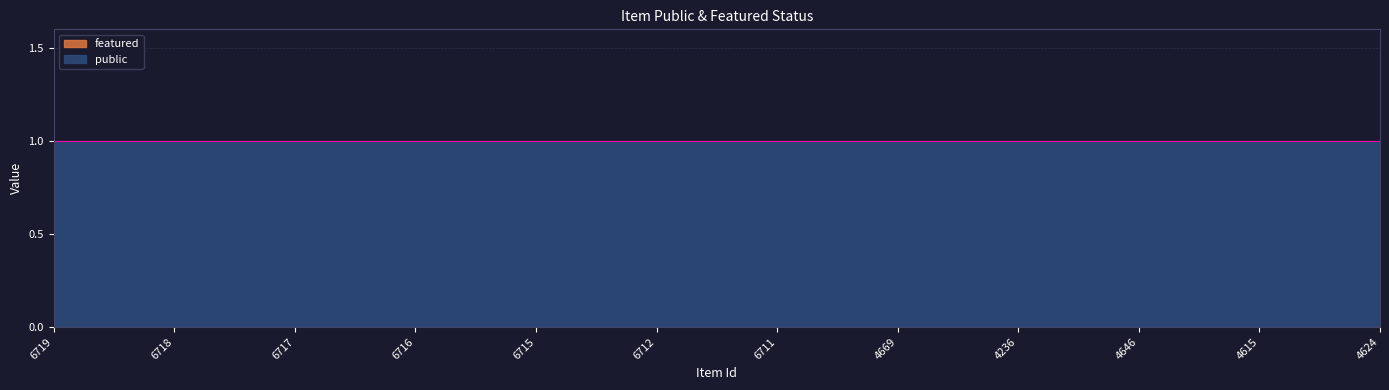

Reading left to right, transcribe all the data shown in this chart.

public: 1	1	1	1	1	1	1	1	1	1	1	1
featured: 0	0	0	0	0	0	0	0	0	0	0	0